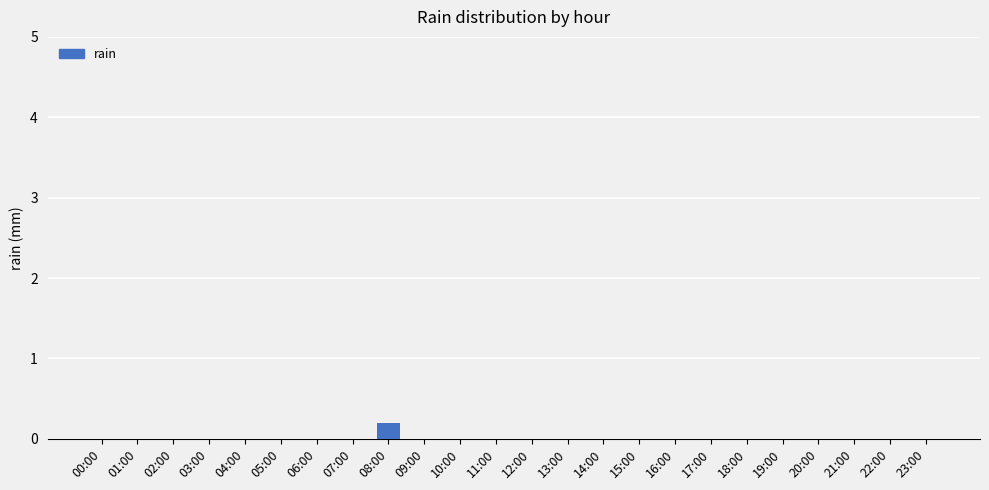

The value at 12:00 is 0.0. True or false?

True